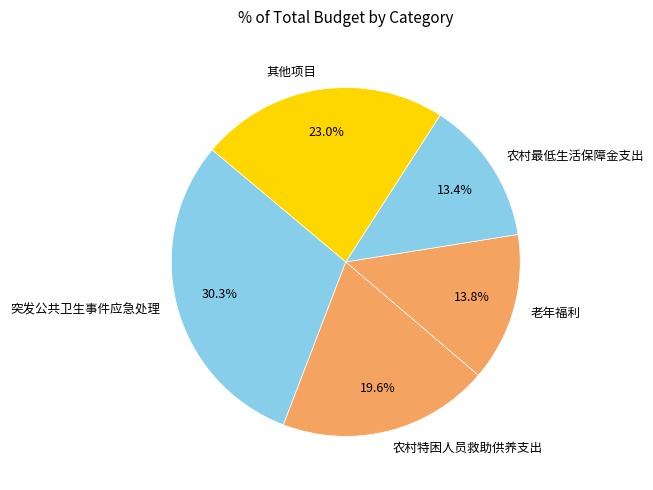

Is it true that 农村最低生活保障金支出 is 13% of the pie?

True